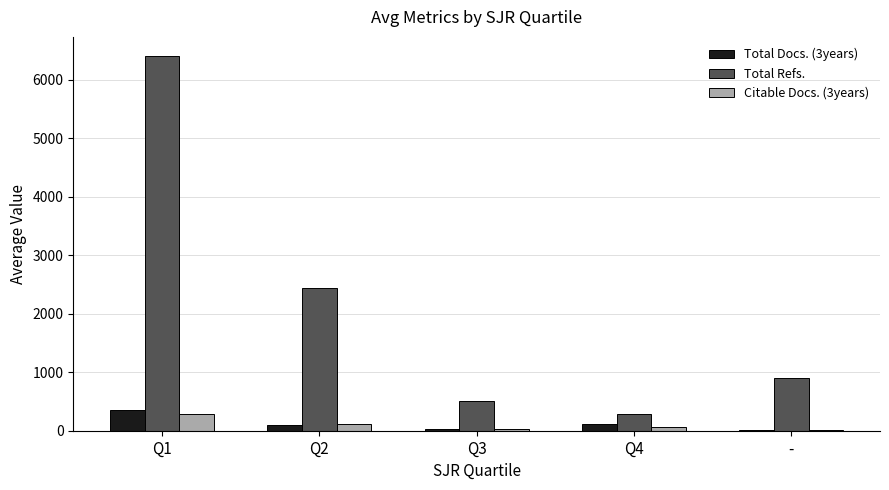

True or false: Total Refs. has a value of 1359.6 at -.

False